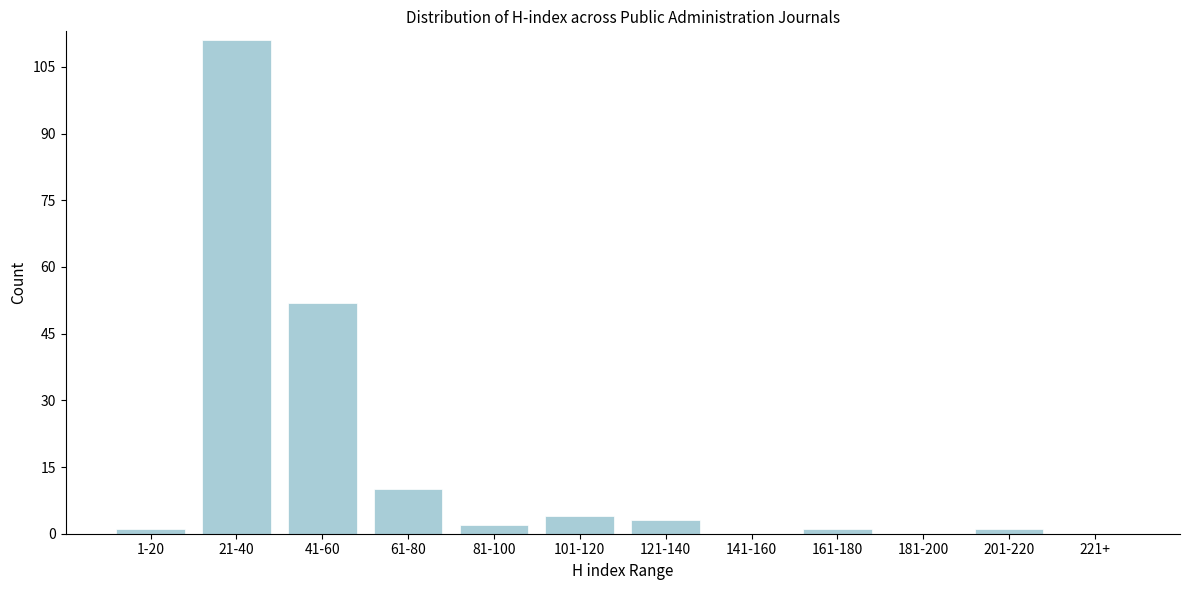

Reading left to right, extract all data points from this chart.

1-20=1	21-40=111	41-60=52	61-80=10	81-100=2	101-120=4	121-140=3	141-160=0	161-180=1	181-200=0	201-220=1	221+=0